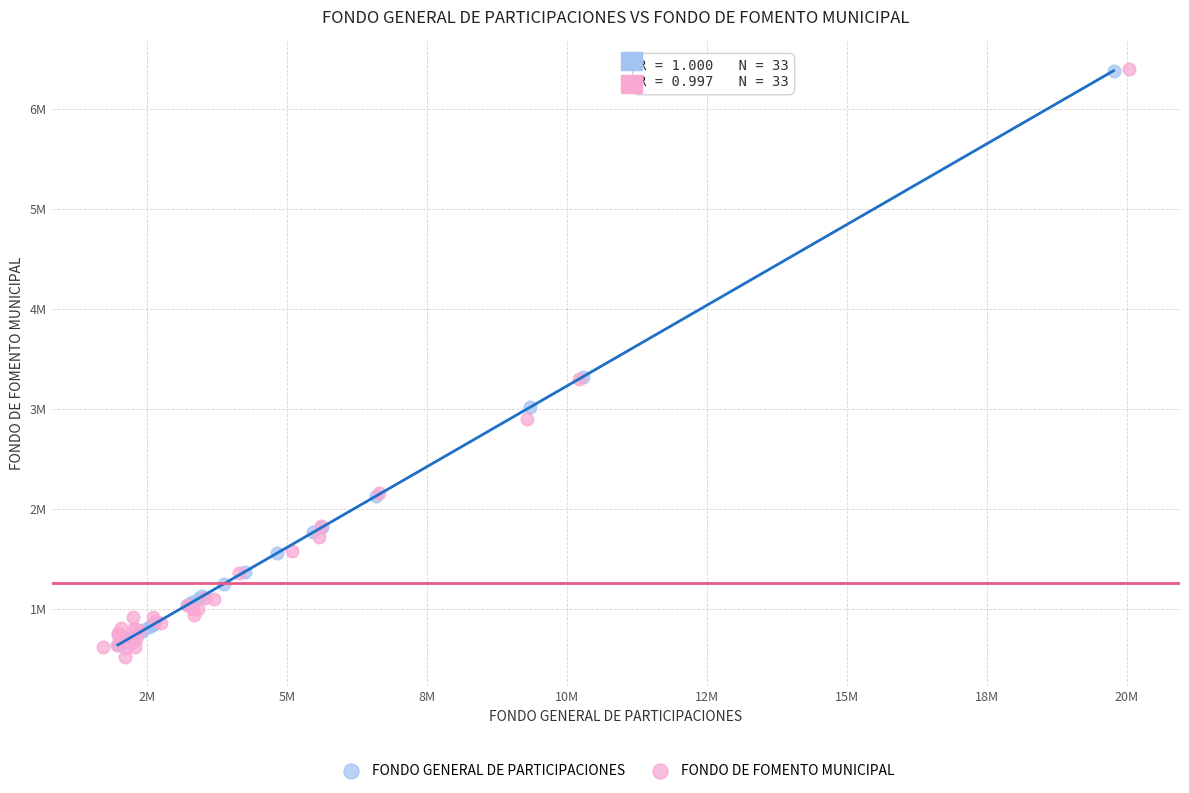

What are all the series names shown in the legend?

FONDO GENERAL DE PARTICIPACIONES, FONDO DE FOMENTO MUNICIPAL